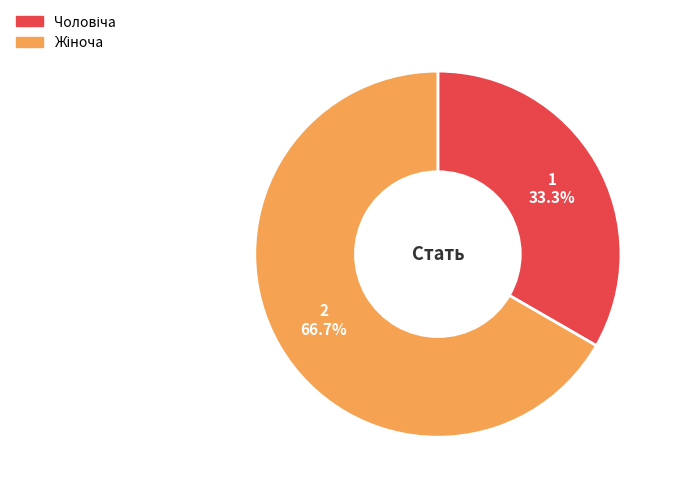

Is there a majority slice in this chart?

Yes